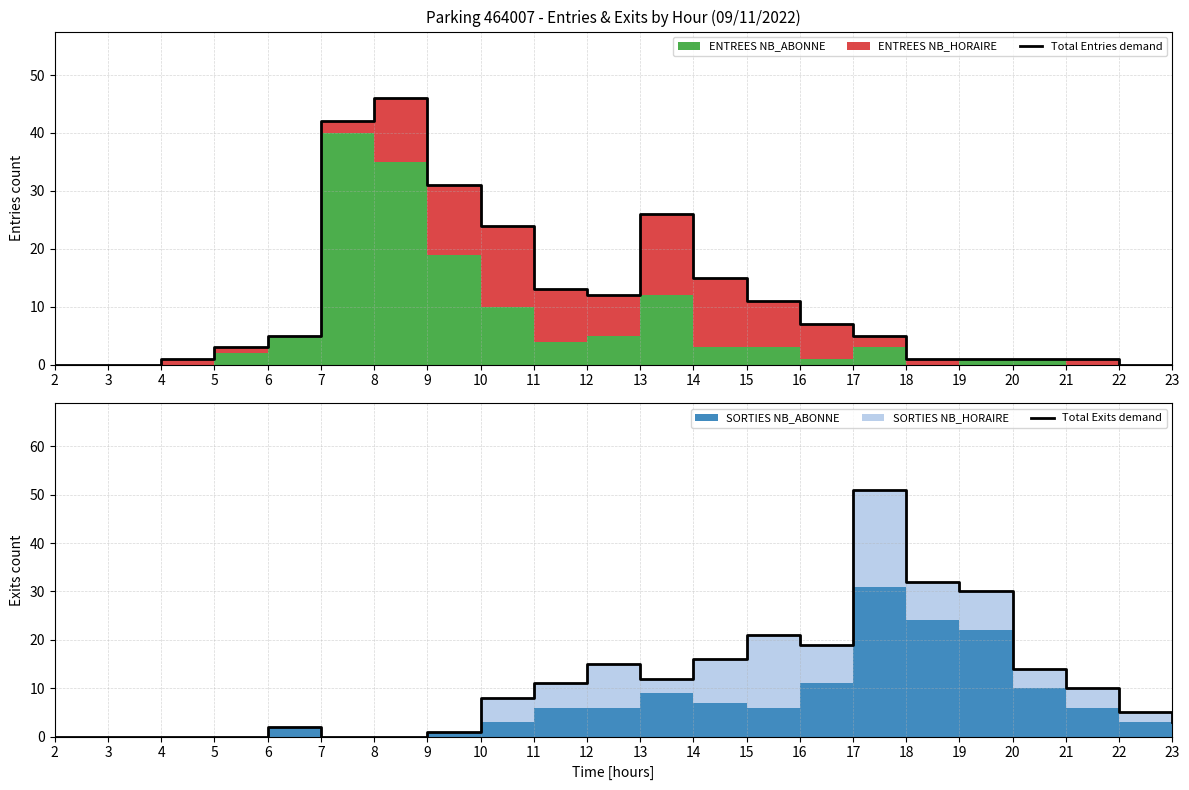

Rank the series at 15 from highest to lowest value.

Total Exits demand, Total Entries demand